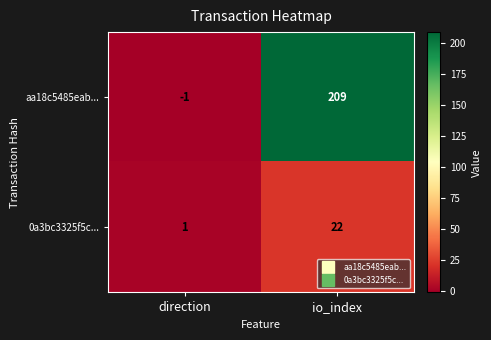

Reading left to right, list all the values displayed in this chart.

aa18c5485eab...: direction=-1	io_index=209
0a3bc3325f5c...: direction=1	io_index=22